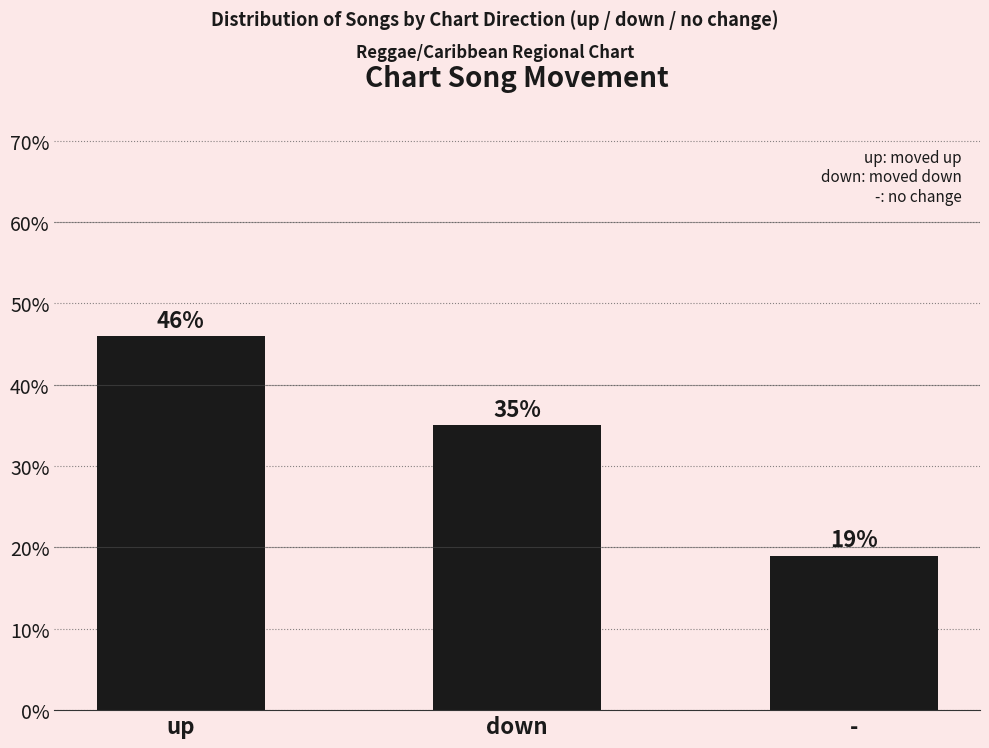

Where does the data first go above 35?

up